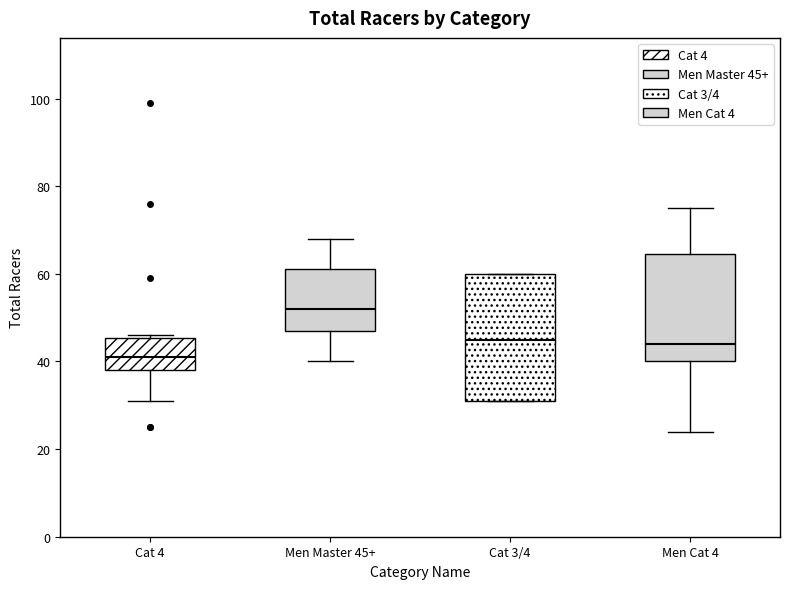

Reading left to right, read every box against the y-axis: the position of its median line, the range the box covers, and the ends of its whiskers. The values are not printed on the chart, so give them approximately, as read against the axis.

Cat 4: median 42, box 38 to 46, whiskers 32 to 46 (just above the box's upper edge)
Men Master 45+: median 52, box 48 to 62, whiskers 40 to 68
Cat 3/4: median 46, box 32 to 60, whiskers 32 to 60
Men Cat 4: median 44, box 40 to 64, whiskers 24 to 76